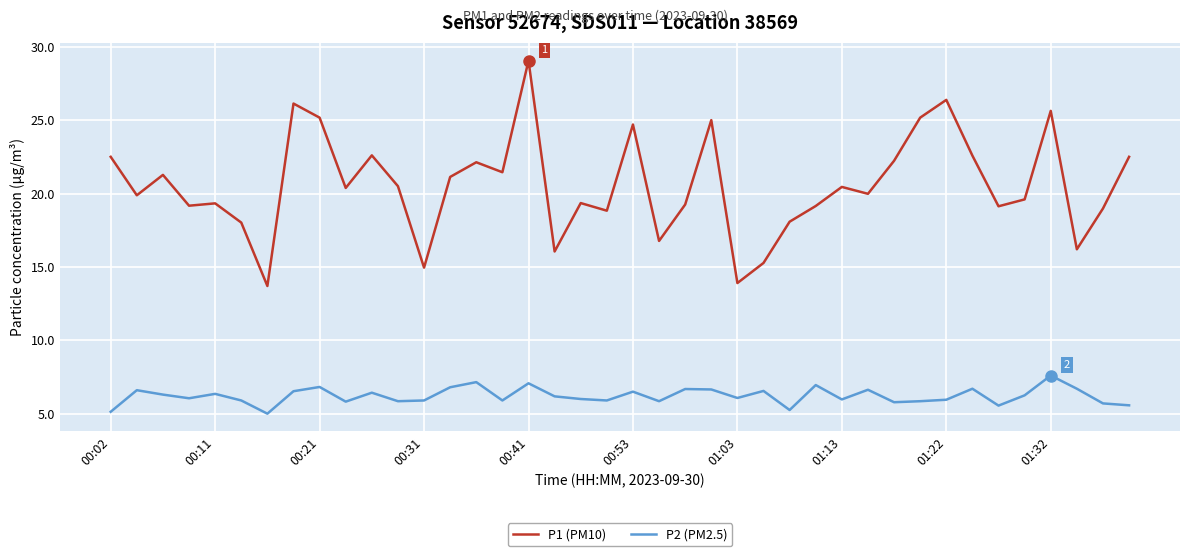

Which series has the largest total across all categories?

P1 (PM10)